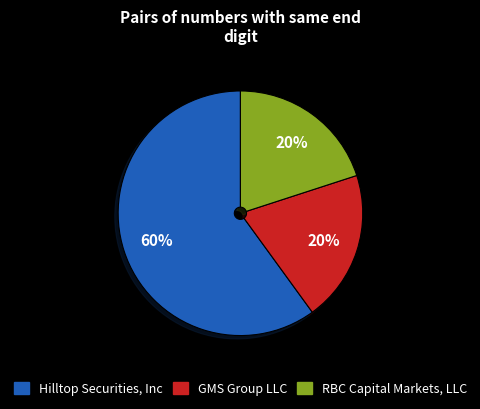

Does RBC Capital Markets, LLC account for over 50% of the chart?

No